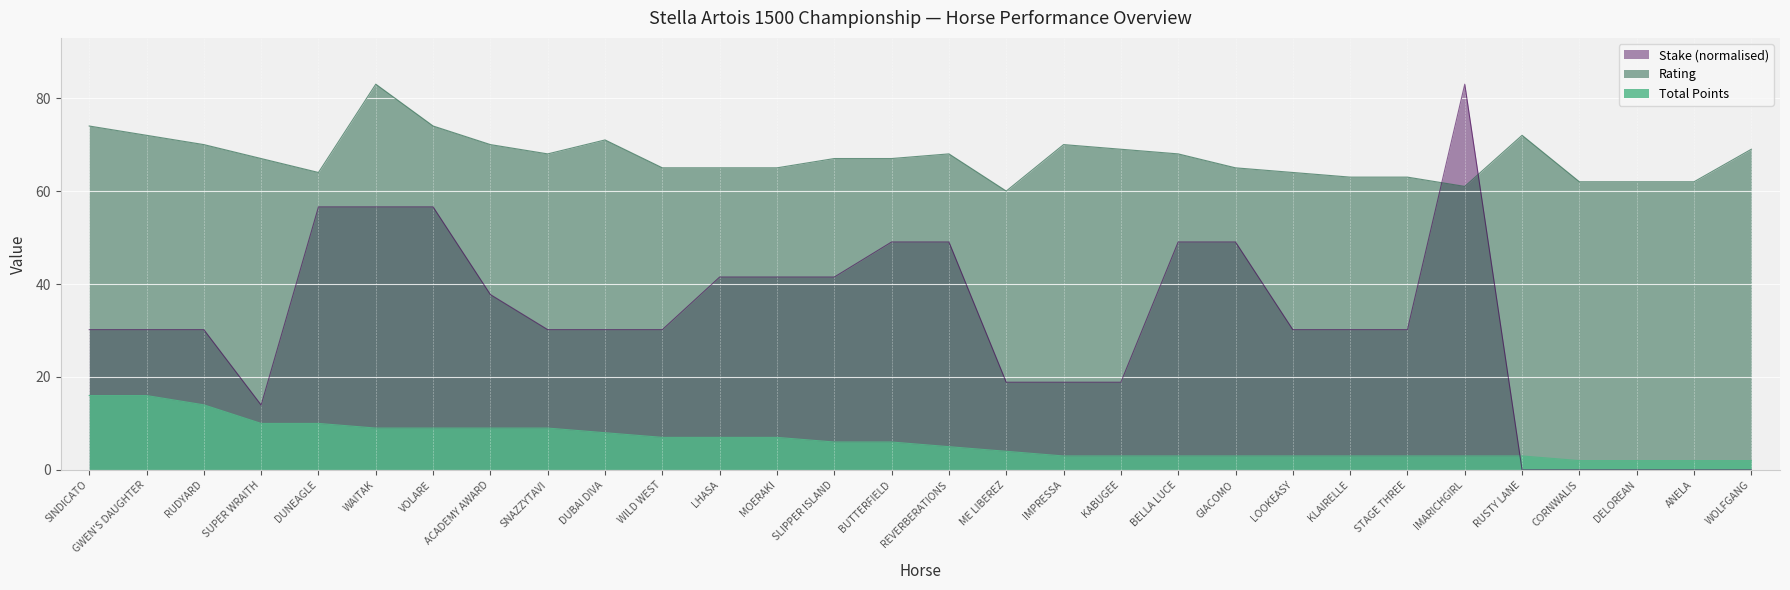

What is the difference between the maximum and minimum values in the Rating series?

23.0